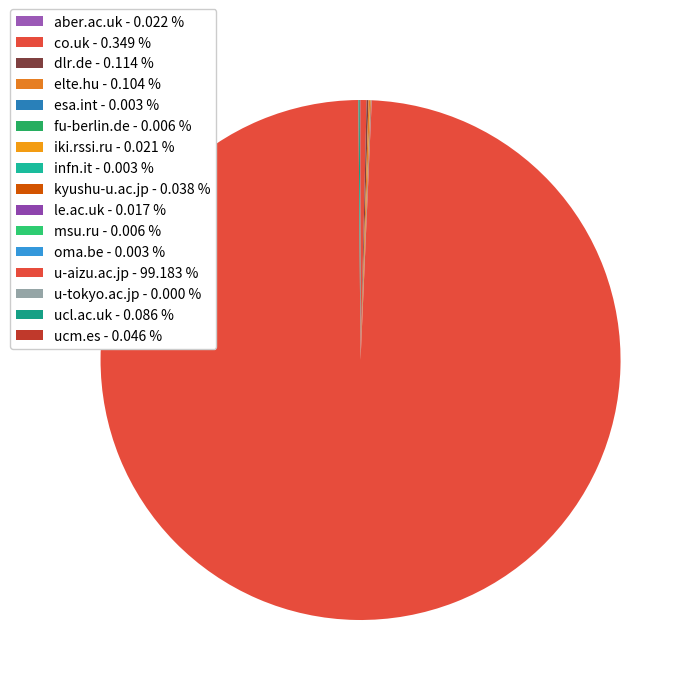

Is it true that esa.int is 0% of the pie?

True